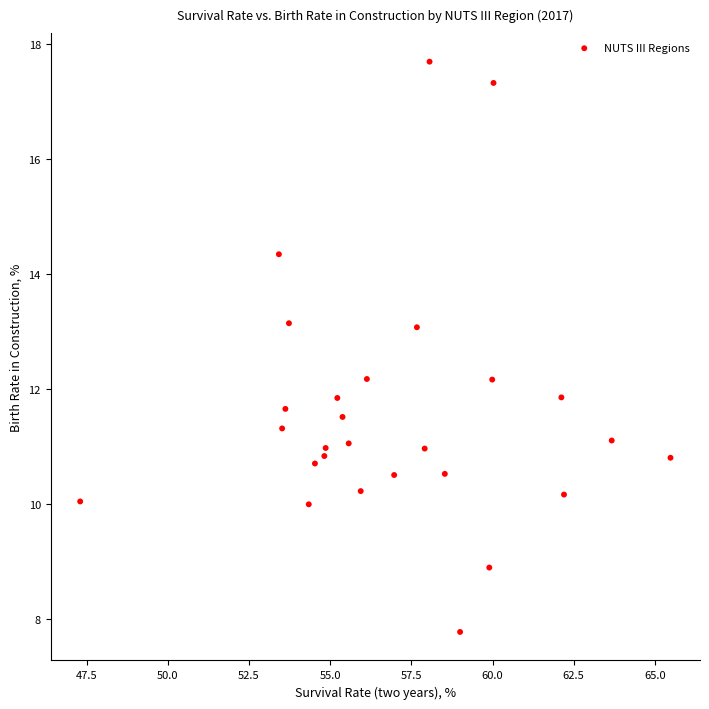

What is the range of Y values (max minus min)?

9.9